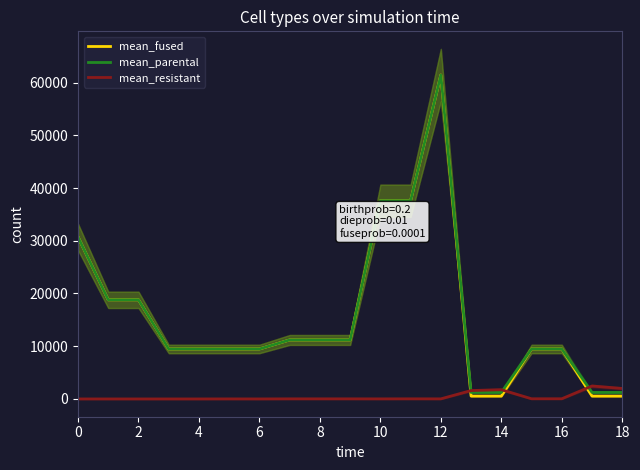

The value of mean_parental at 16 is 9480.1. True or false?

True